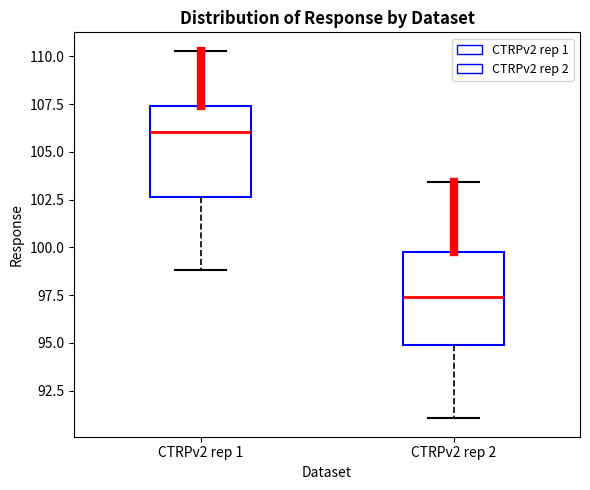

Which box has the highest median line?

CTRPv2 rep 1